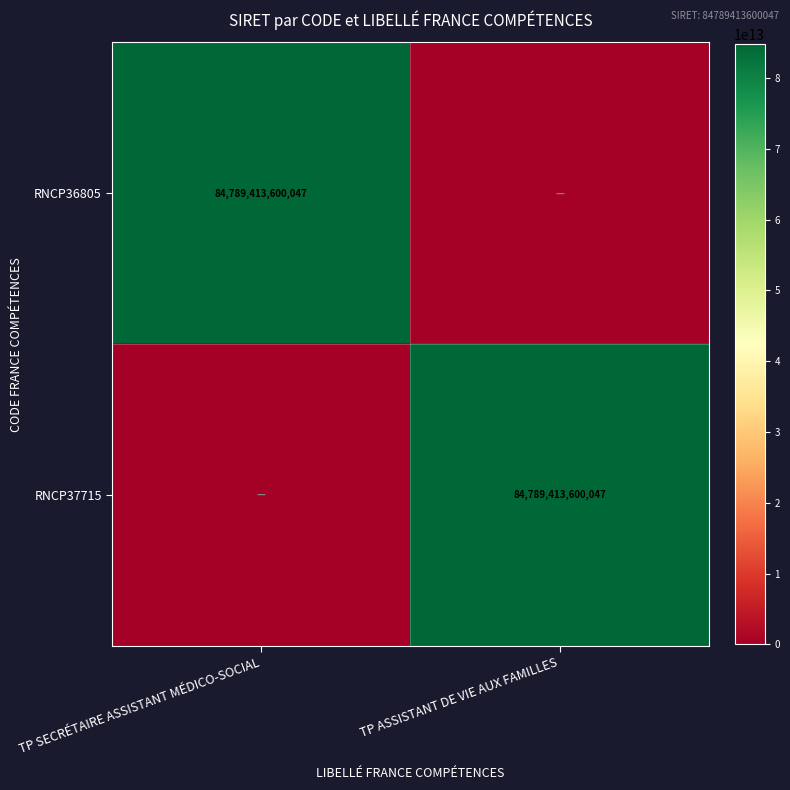

Is it true that RNCP37715 equals 84789413600047 at TP ASSISTANT DE VIE AUX FAMILLES?

True